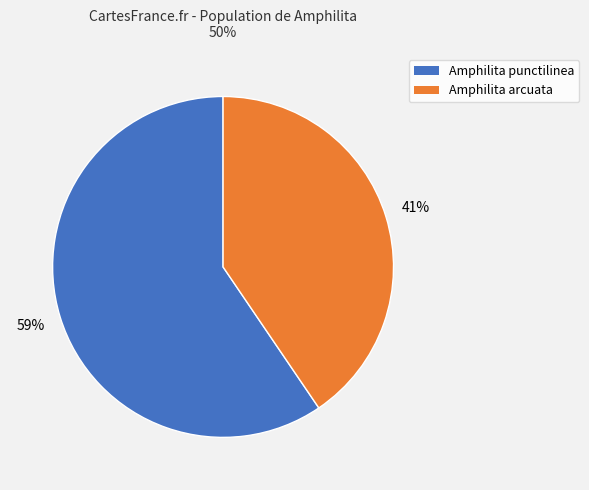

Do Amphilita arcuata and Amphilita punctilinea together represent more than half of the pie?

Yes